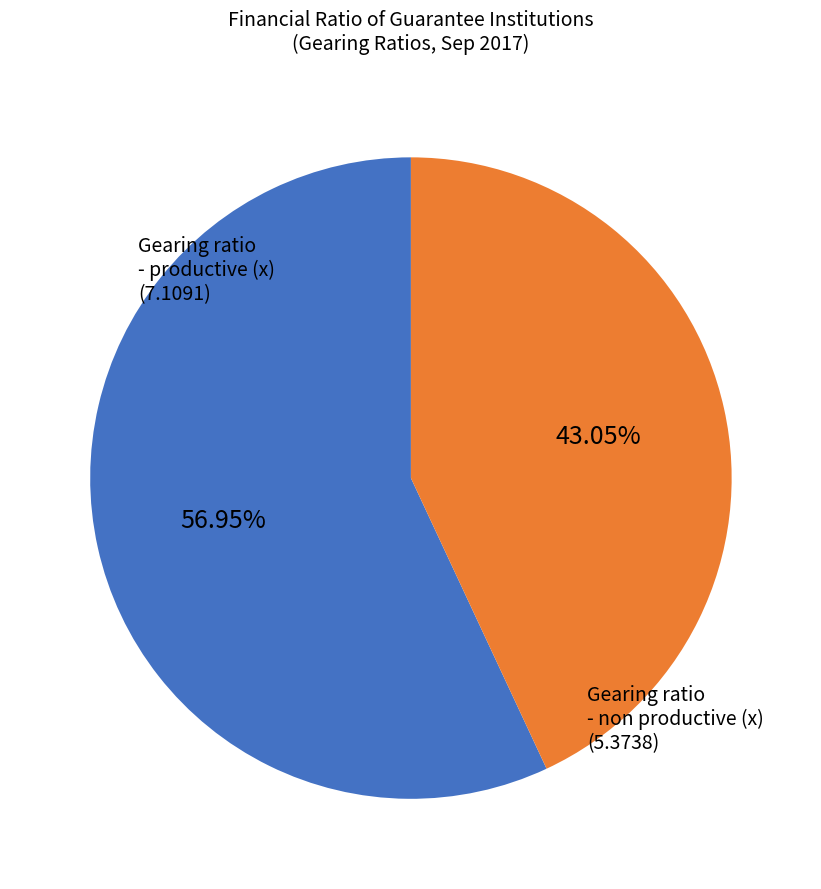

To the nearest percent, what is the difference between the largest and smallest slice percentages?

14%